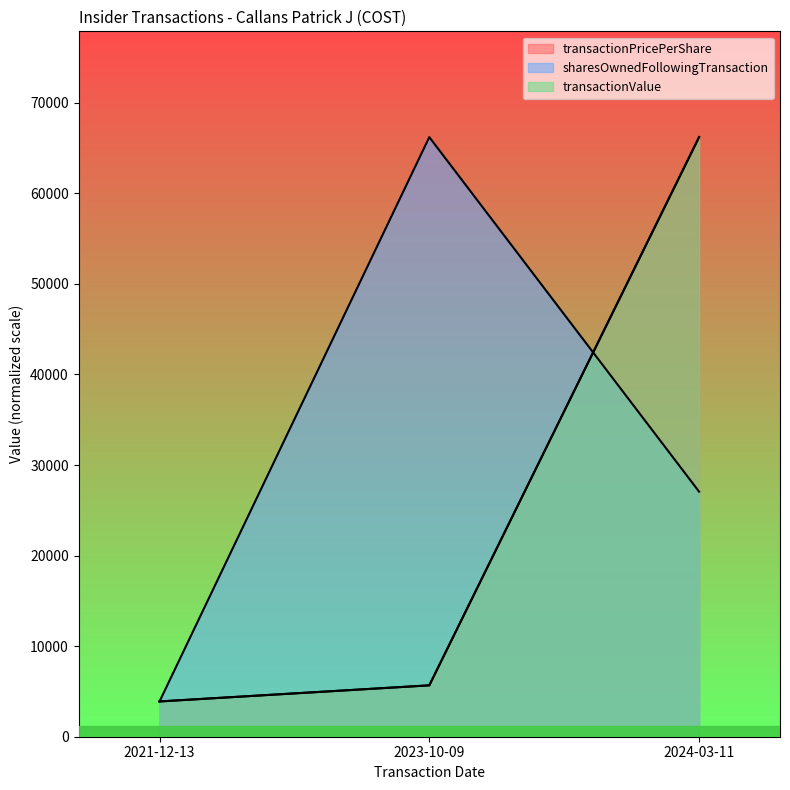

What is the value of the transactionValue point at the 1st from the left?

3894.7